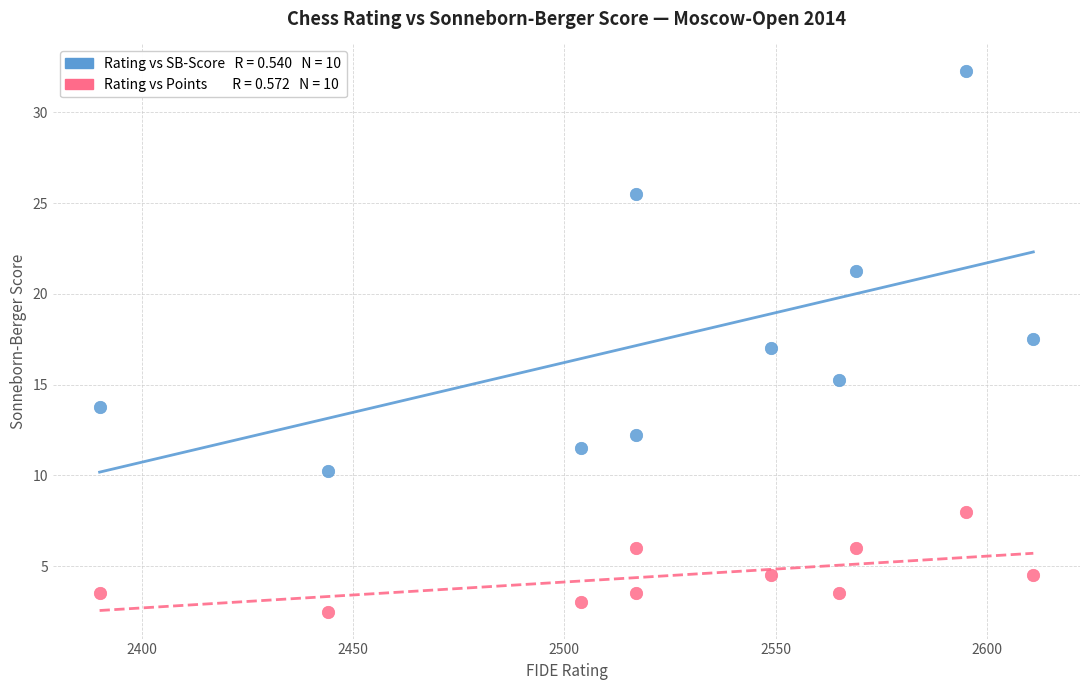

Across all data points, what is the range of X values (max minus min)?

221.0